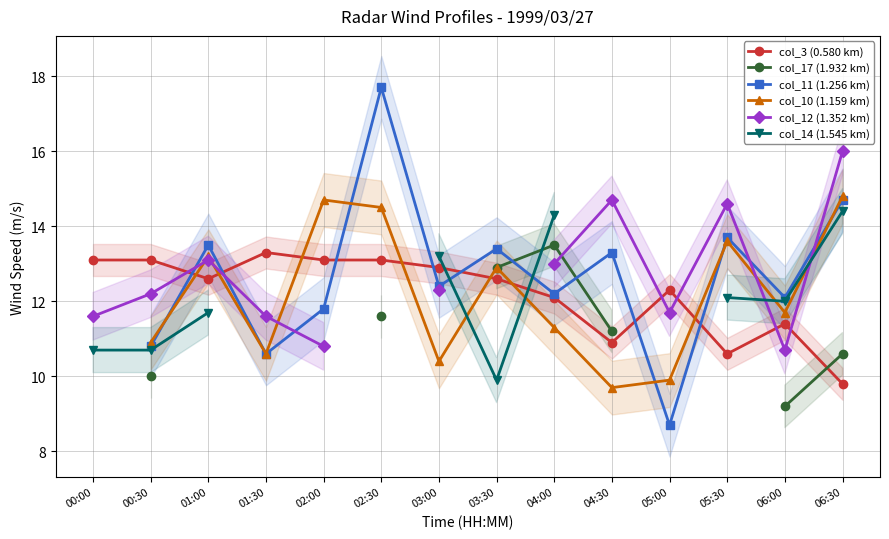

What is the value of the col_3 (0.580 km) point at the 6th from the left?

13.1